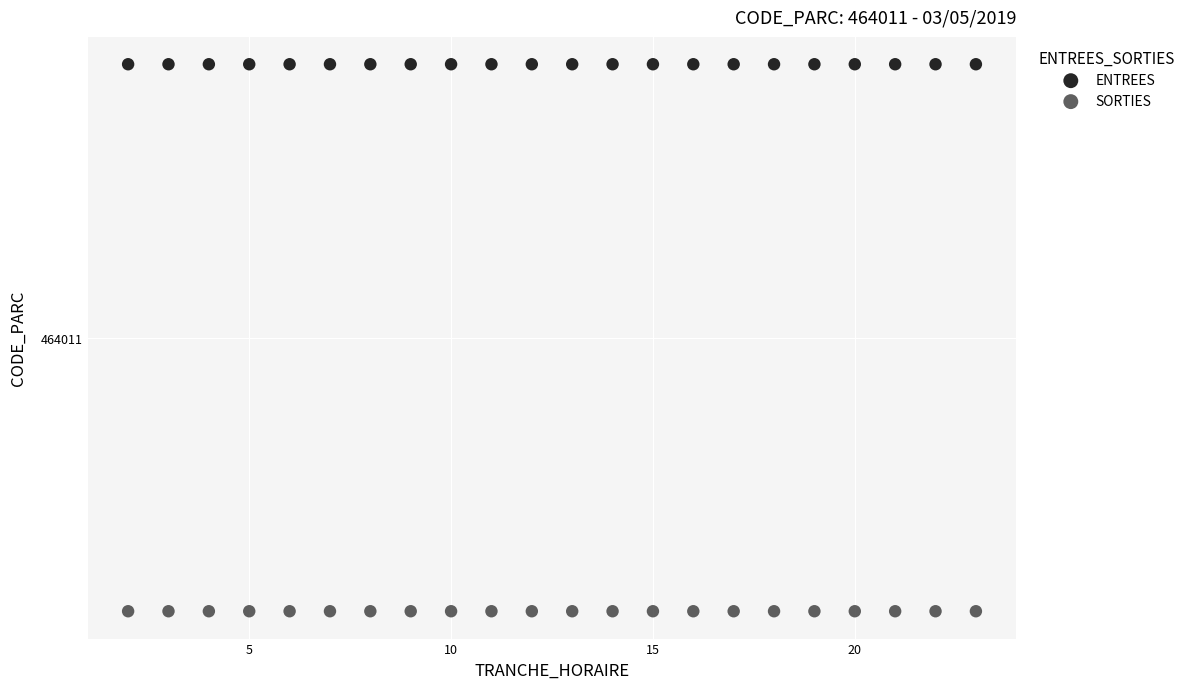

Which series contains the lowest Y value?

SORTIES